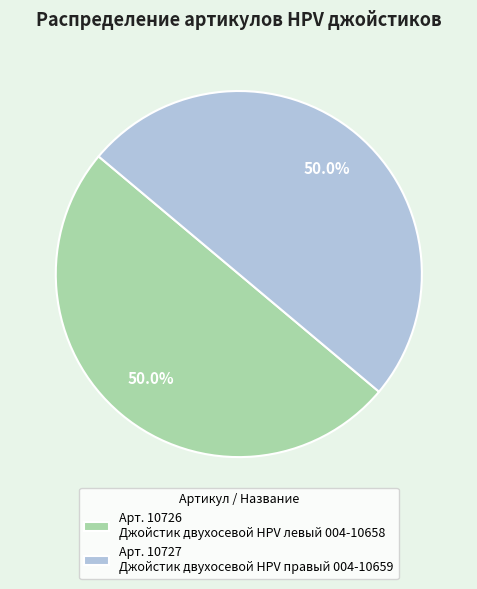

What is the ratio of the value at Арт. 10726 Джойстик двухосевой HPV левый 004-10658 to the value at Арт. 10727 Джойстик двухосевой HPV правый 004-10659?

1.0